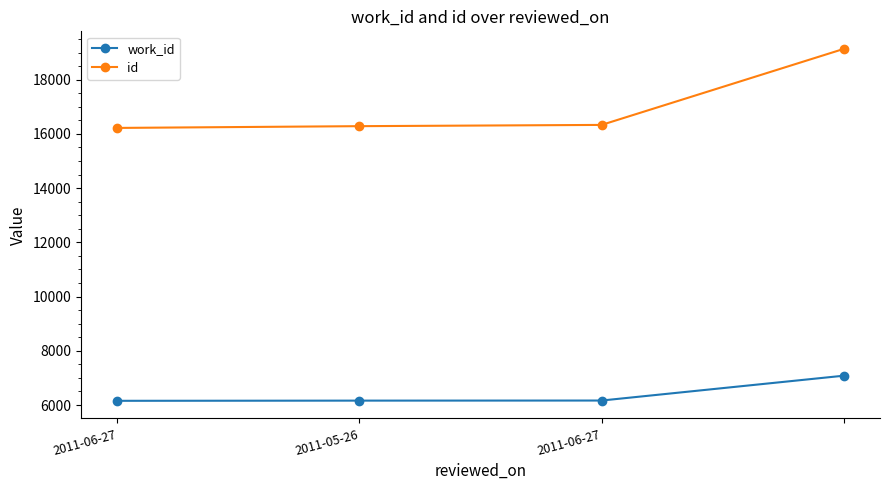

Rank the series by their maximum value, from highest to lowest.

id, work_id